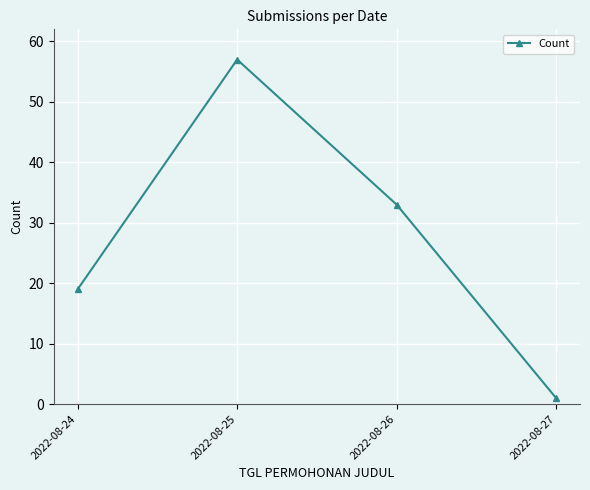

How many distinct data groups are displayed?

1